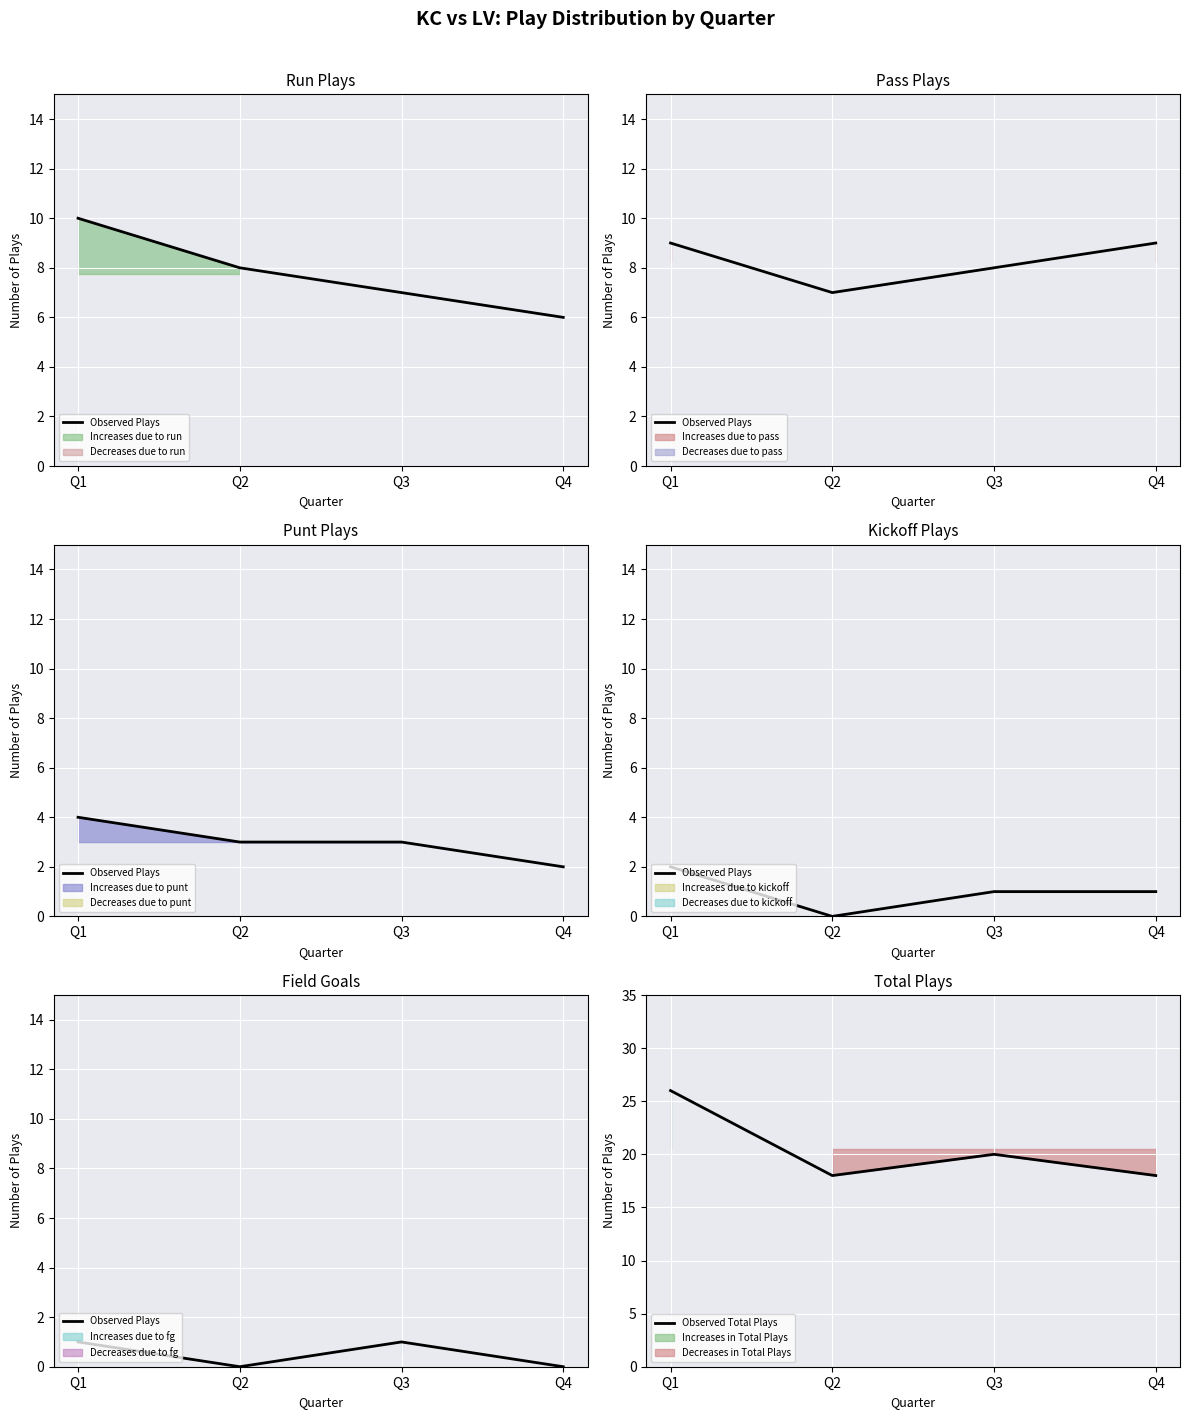

How many categories are shown in the chart?

4